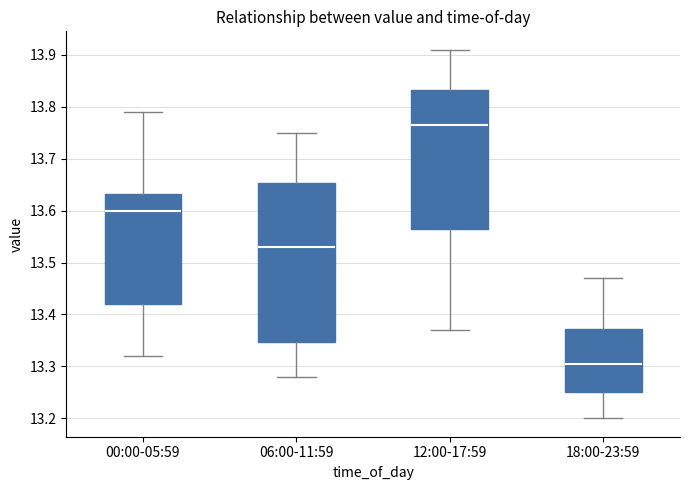

Reading left to right, transcribe this box plot: for each box, give where its median line is, the range the box spans, and where its two whiskers end, as read against the y-axis. The values are not printed on the chart, so give them approximately, as read against the axis.

00:00-05:59: median 13.60, box 13.42 to 13.63, whiskers 13.32 to 13.79
06:00-11:59: median 13.53, box 13.35 to 13.65, whiskers 13.28 to 13.75
12:00-17:59: median 13.77, box 13.57 to 13.83, whiskers 13.37 to 13.91
18:00-23:59: median 13.31, box 13.25 to 13.37, whiskers 13.20 to 13.47